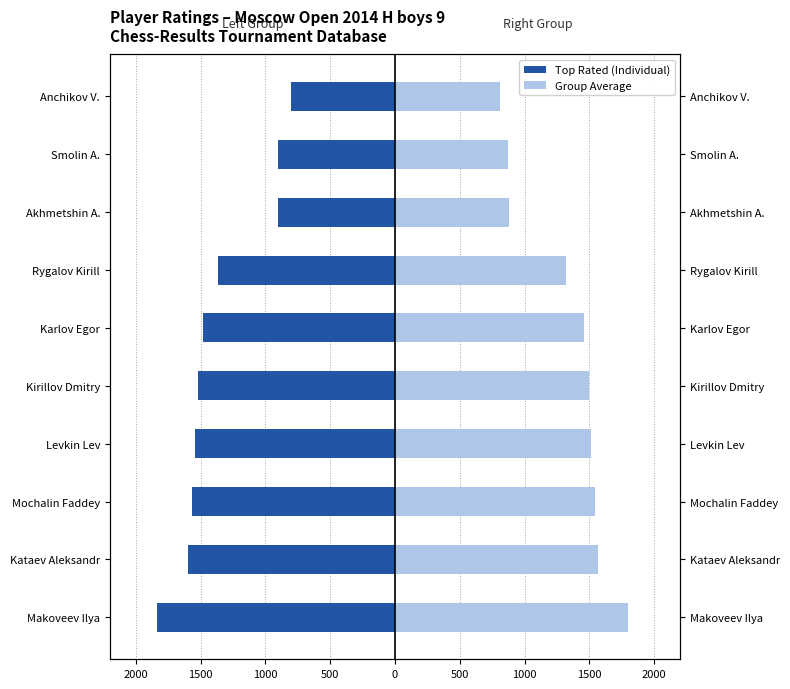

At how many categories does at least one series exceed -469?

10